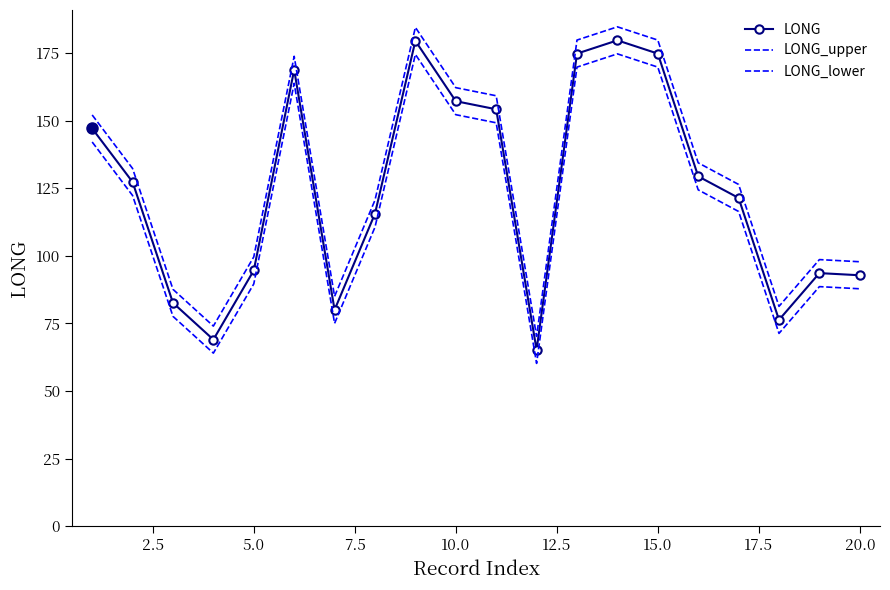

What are all the series names shown in the legend?

LONG, LONG_upper, LONG_lower